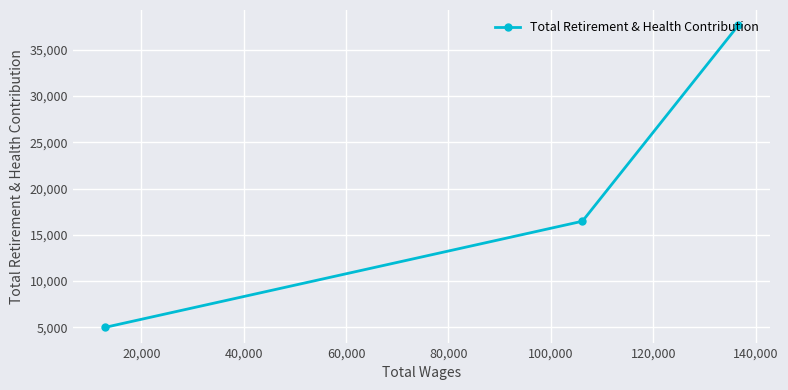

Reading right to left, list all the values displayed in this chart.

37659	16464	4983